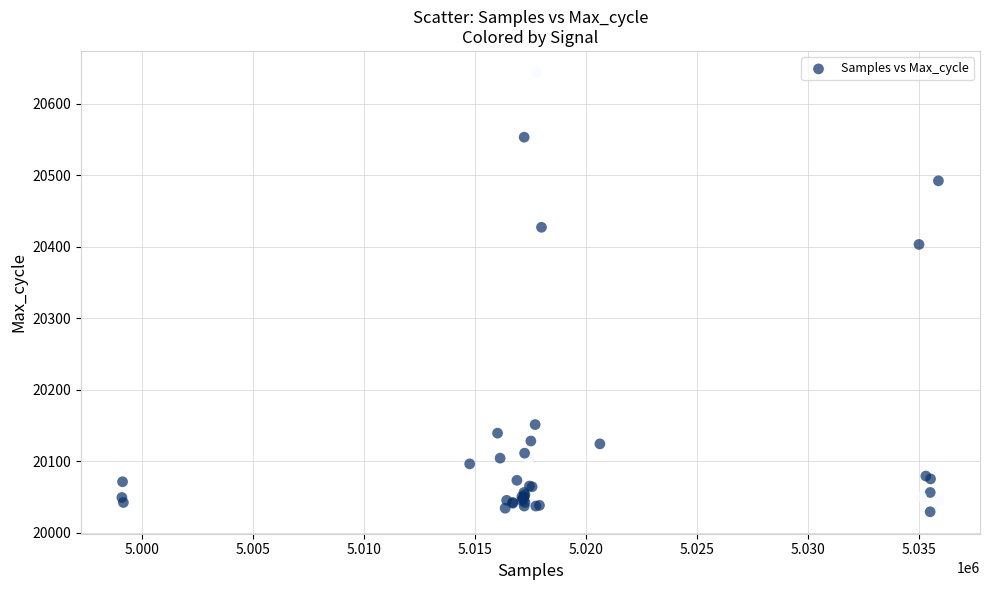

What Y value in the scatter plot is closest to 20336?

20403